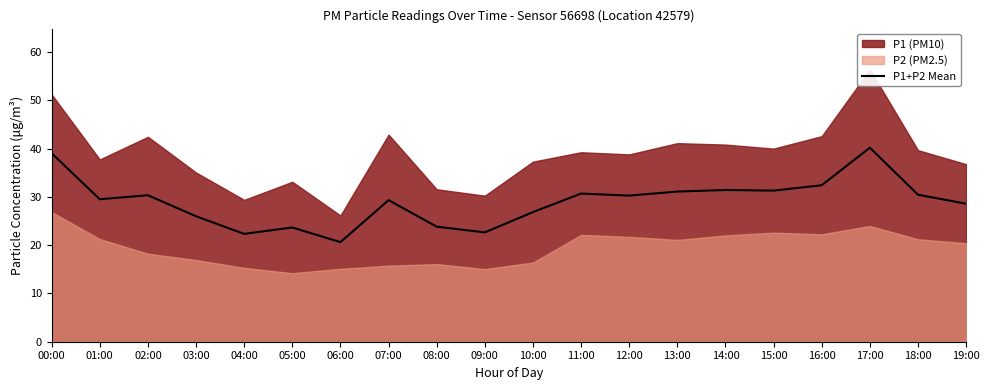

What is the label of the 1st point from the left?

00:00